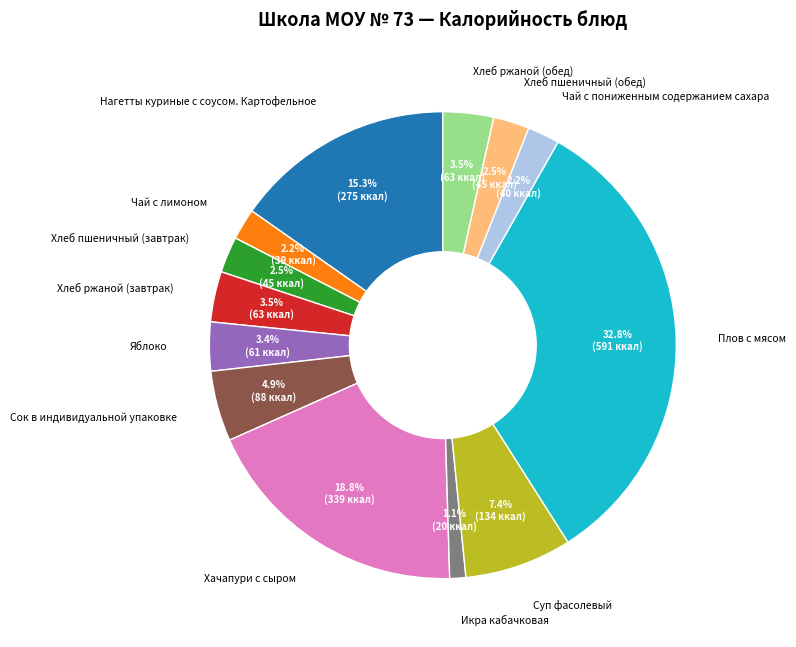

What percentage is the Чай с лимоном slice, to the nearest percent?

2%